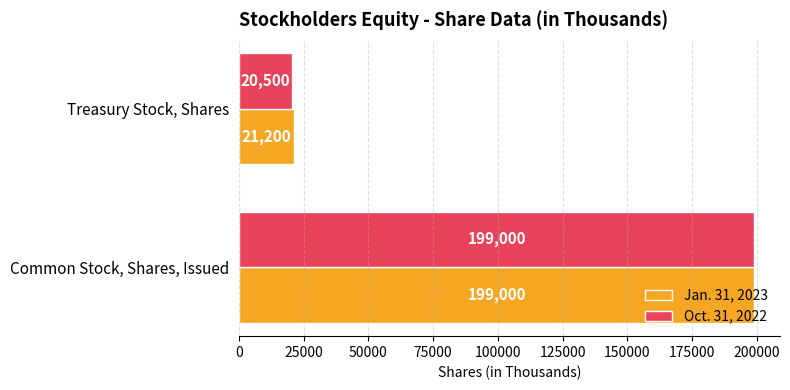

Which series has the widest spread of values?

Oct. 31, 2022